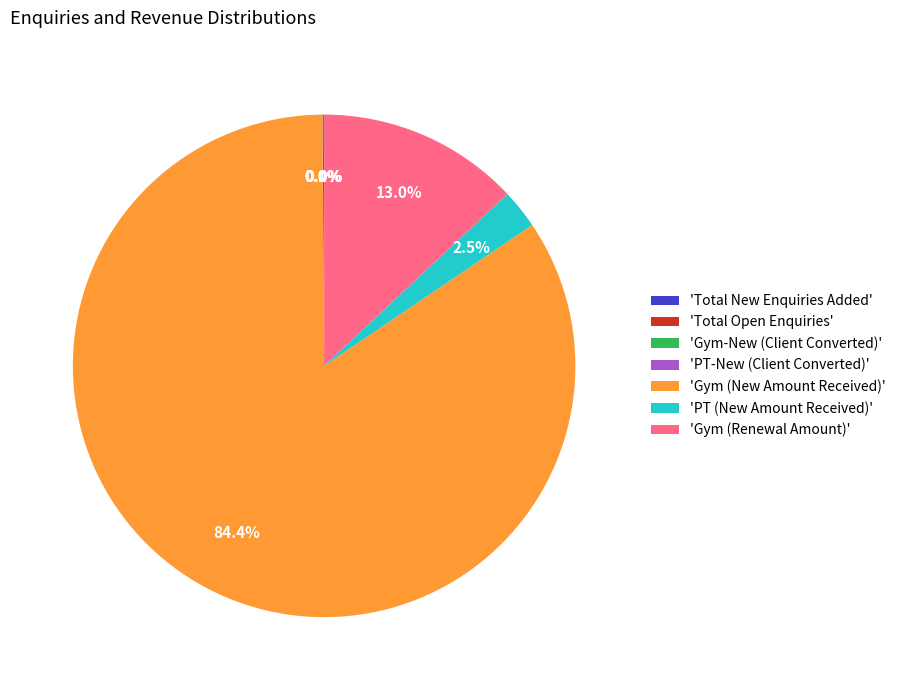

Does 'Gym (New Amount Received)' represent more than half of the total?

Yes